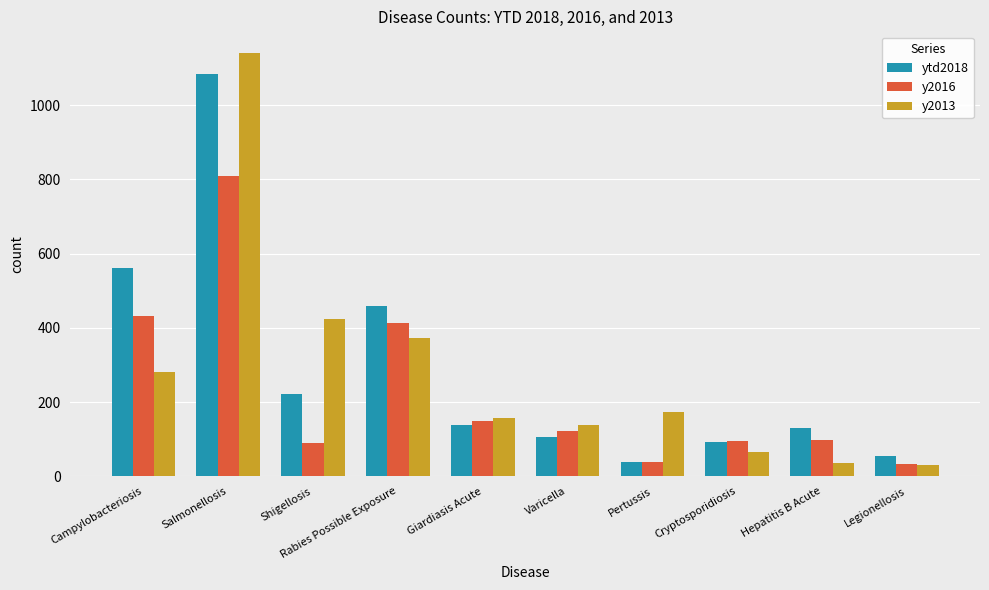

Rank the series by their maximum value, from highest to lowest.

y2013, ytd2018, y2016